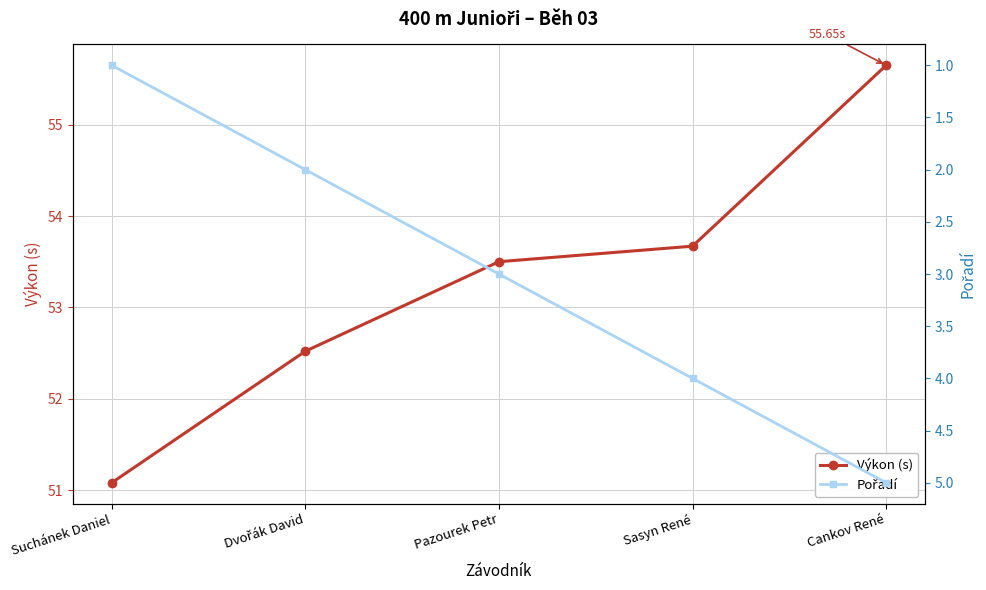

True or false: Pořadí and Výkon (s) intersect in this chart.

False